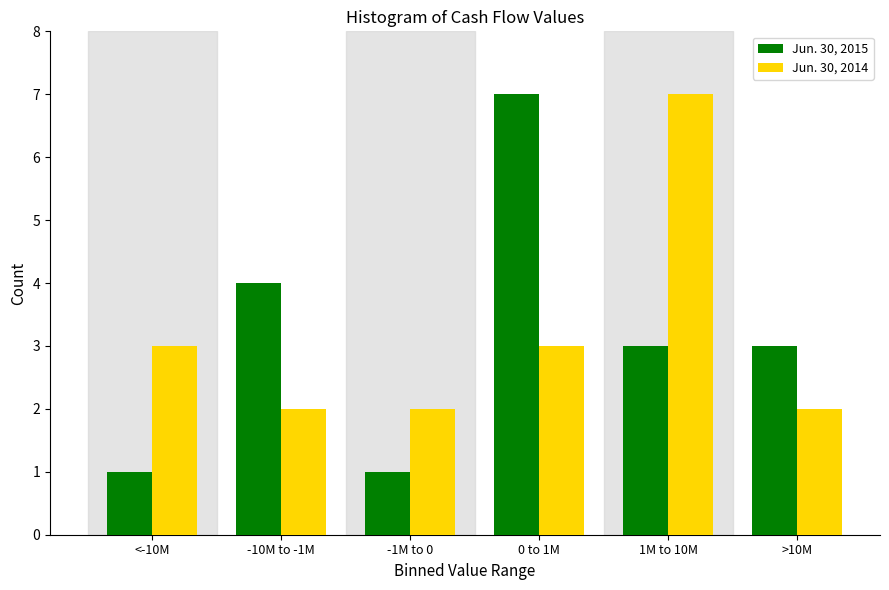

Reading right to left, what are all the values shown in this chart?

Jun. 30, 2015: 3	3	7	1	4	1
Jun. 30, 2014: 2	7	3	2	2	3